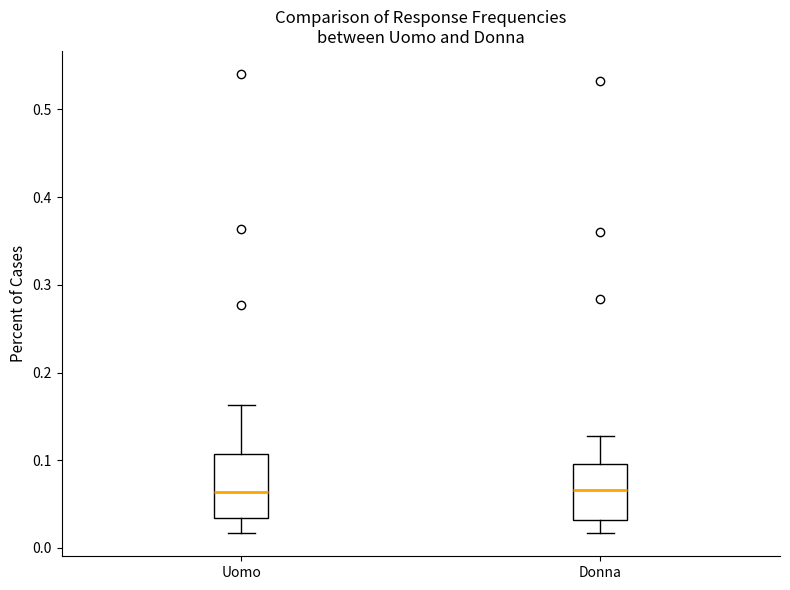

Where is the upper edge of the box for Donna on the y-axis? The values are not printed on the chart, so give them approximately, as read against the axis.

0.10